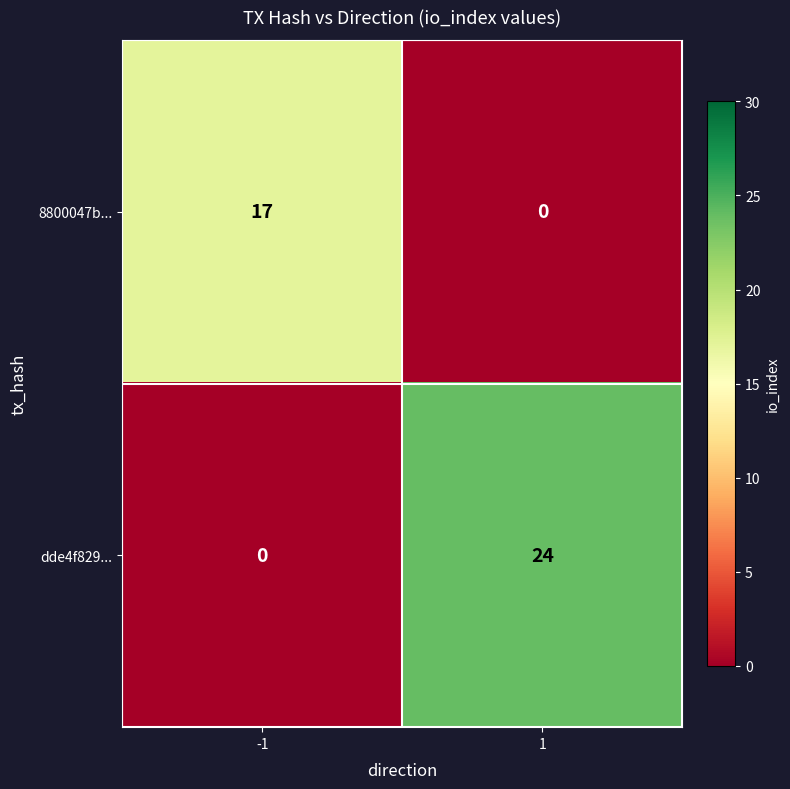

What is the maximum value shown in the chart?

24